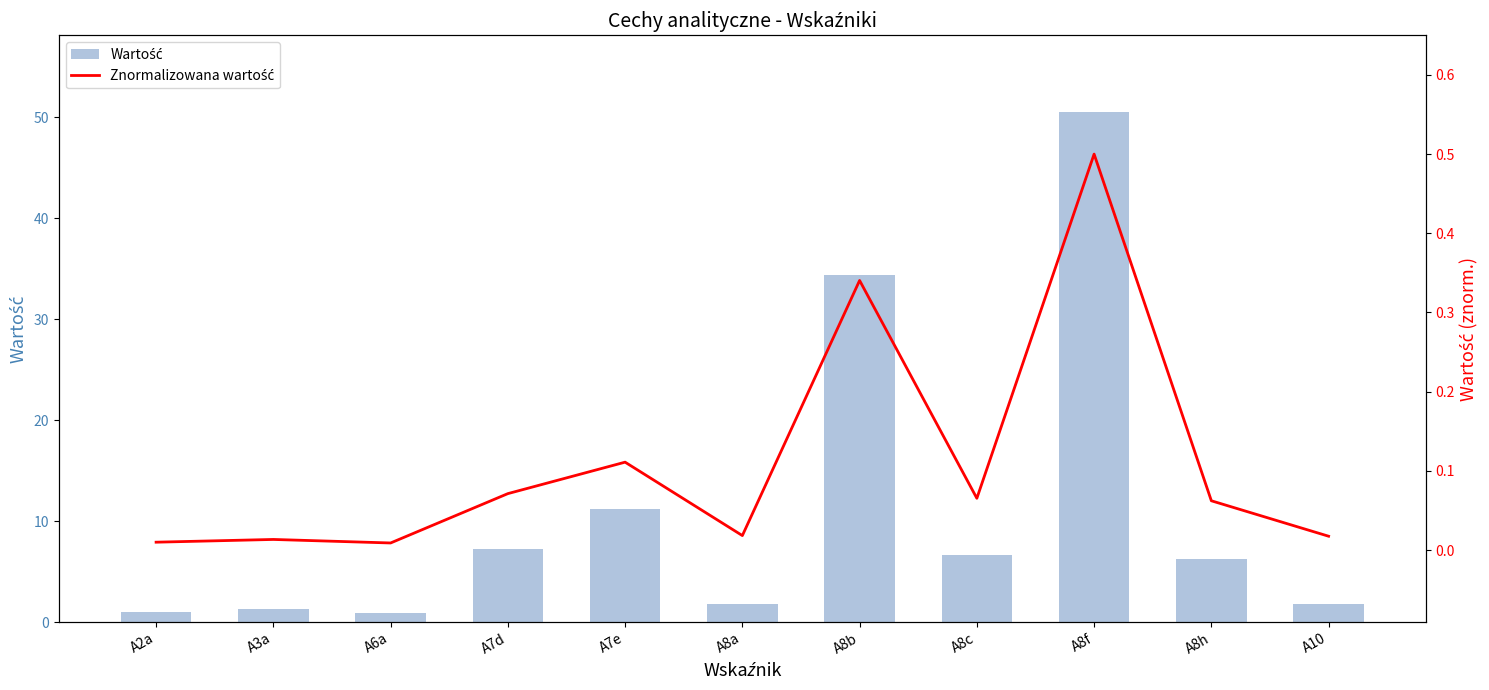

List the labels in order of Znormalizowana wartość value, smallest first.

A6a, A2a, A3a, A10, A8a, A8h, A8c, A7d, A7e, A8b, A8f